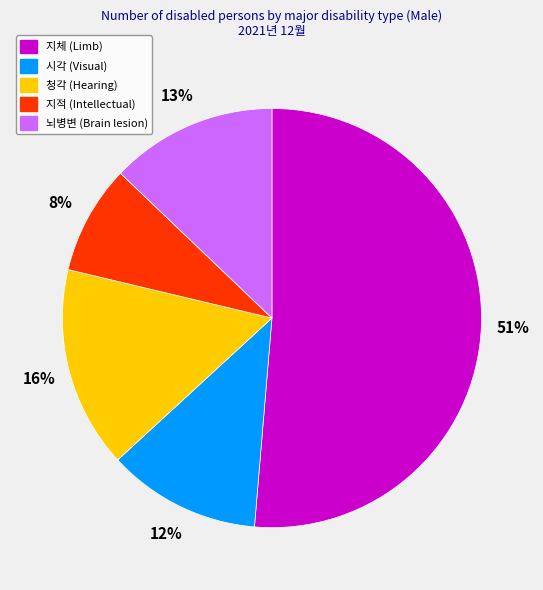

Does any single category account for the majority?

Yes